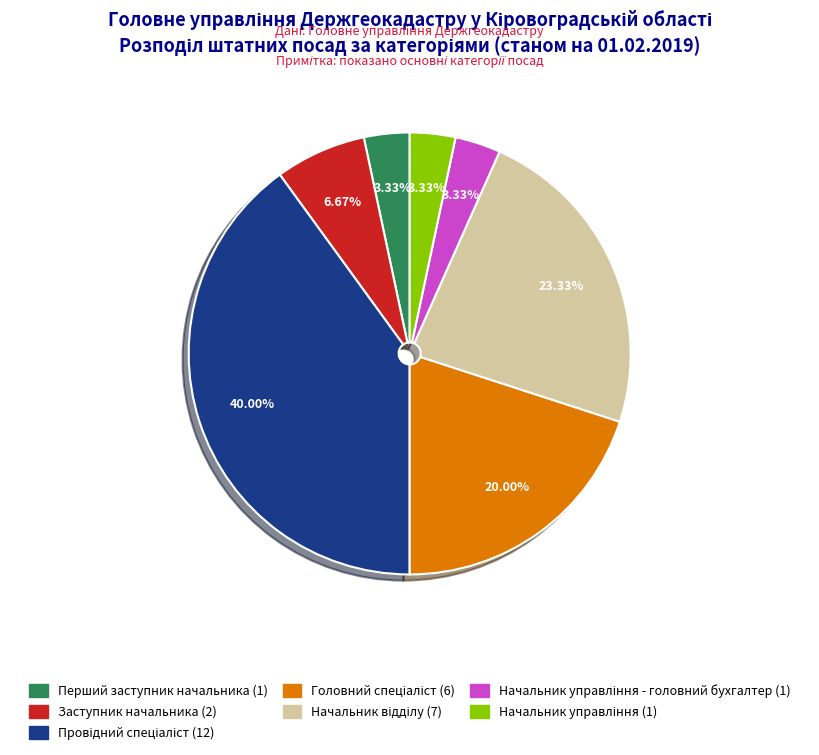

How many slices are in this pie chart?

7